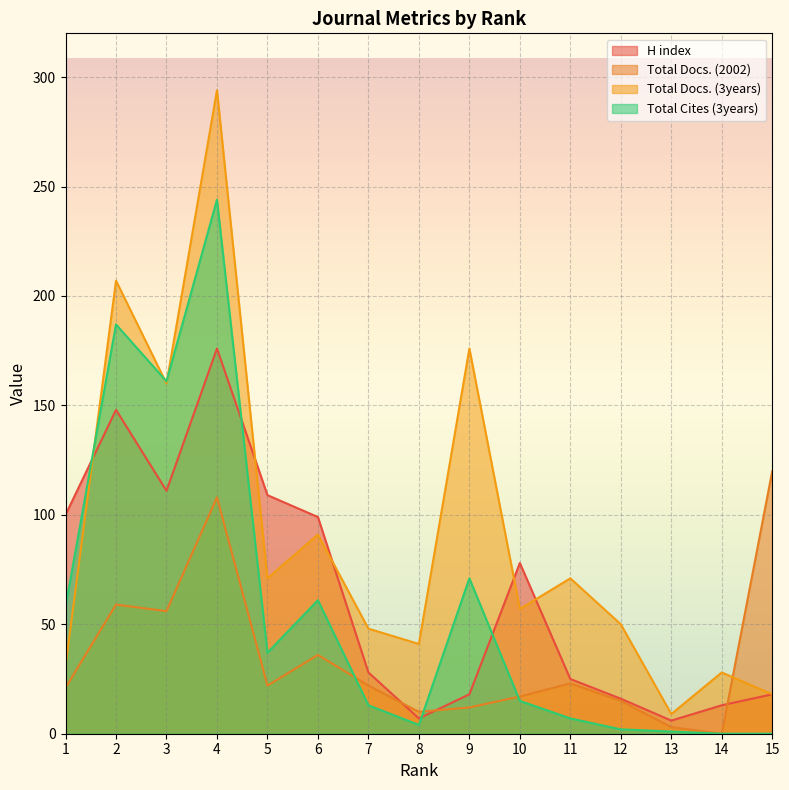

How many intersections are there between Total Docs. (2002) and Total Docs. (3years)?

1